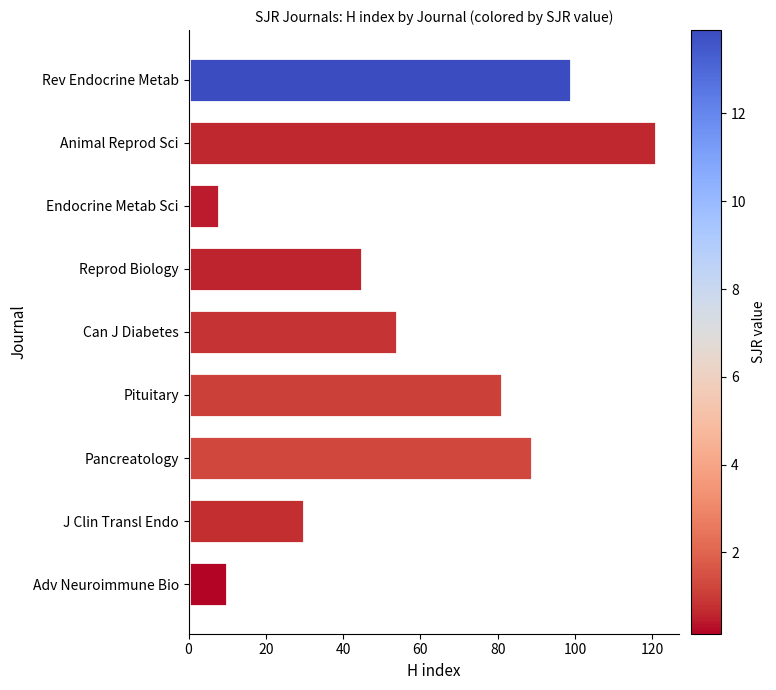

Which label corresponds to the largest value in the chart?

Animal Reprod Sci